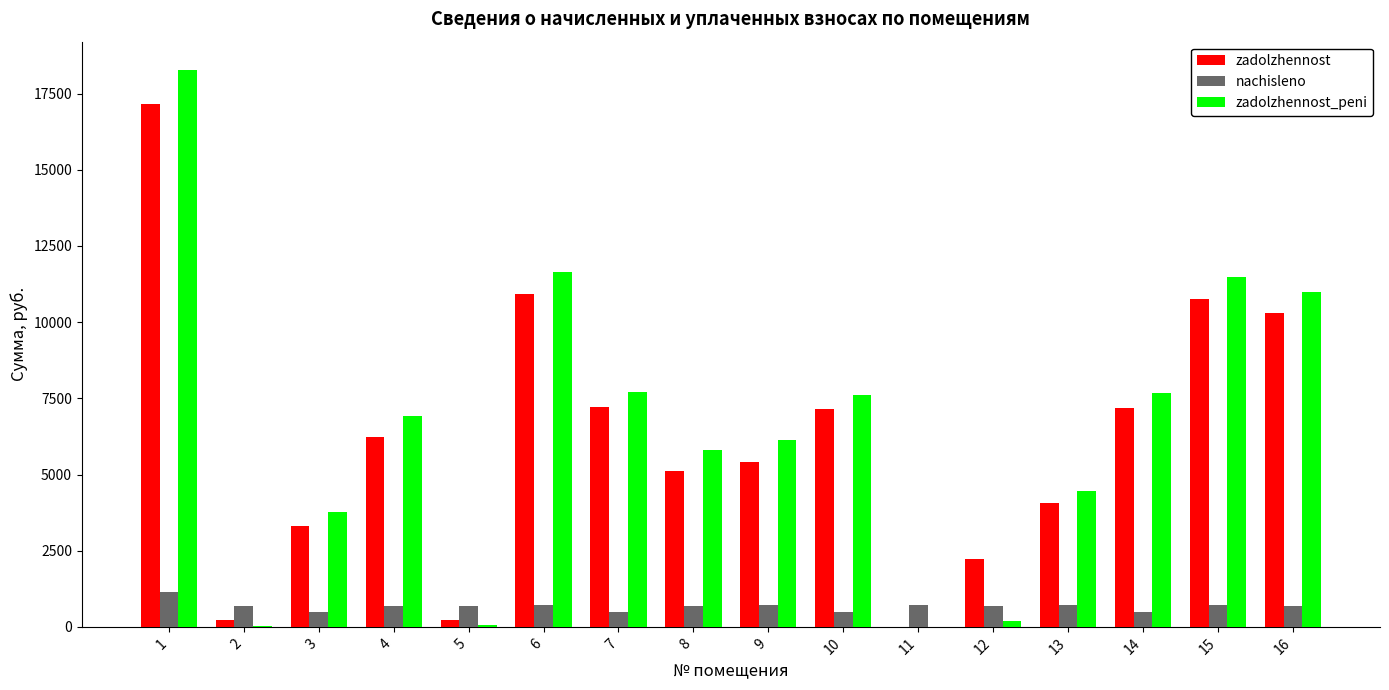

Are the bars grouped side by side (vs. stacked)?

Yes